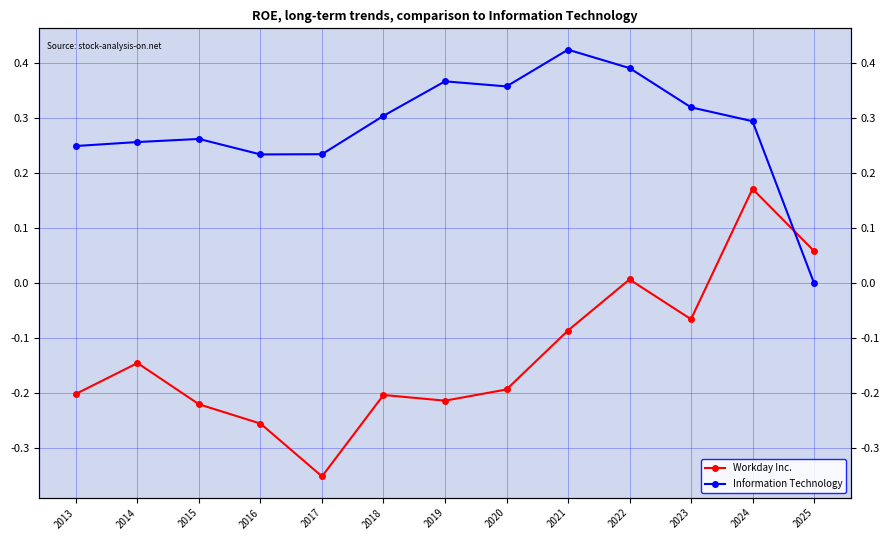

What is the maximum value shown in the chart?

0.4